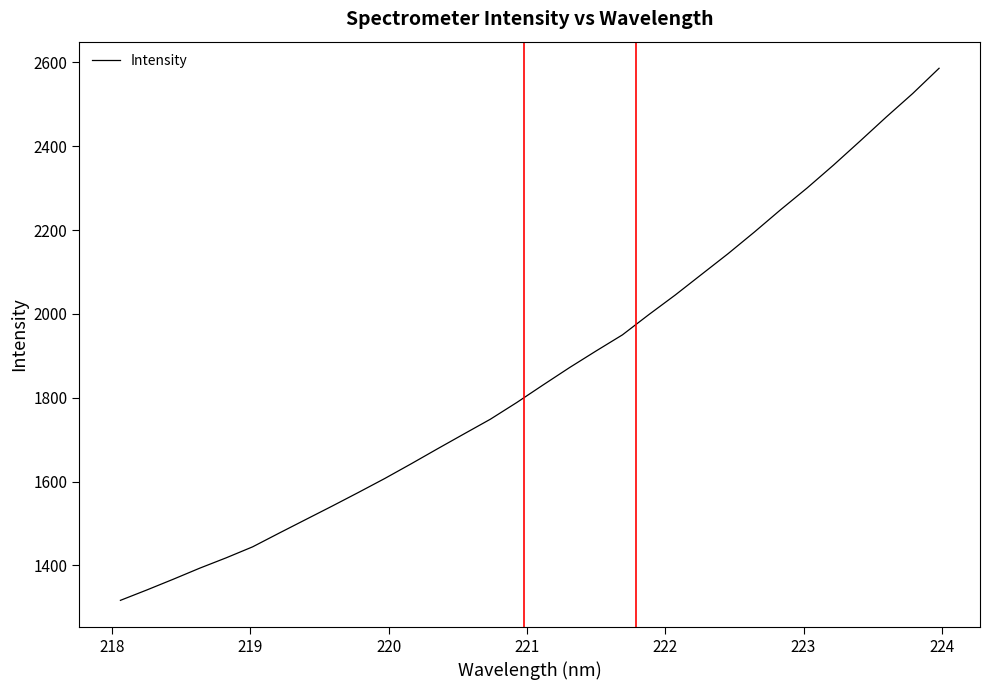

How many values exceed 1830?

16